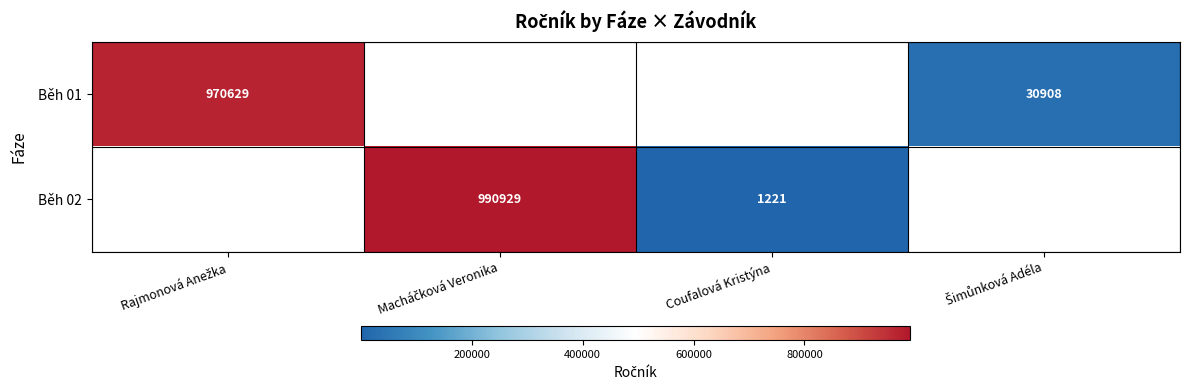

What is the minimum value shown in the chart?

1221.0